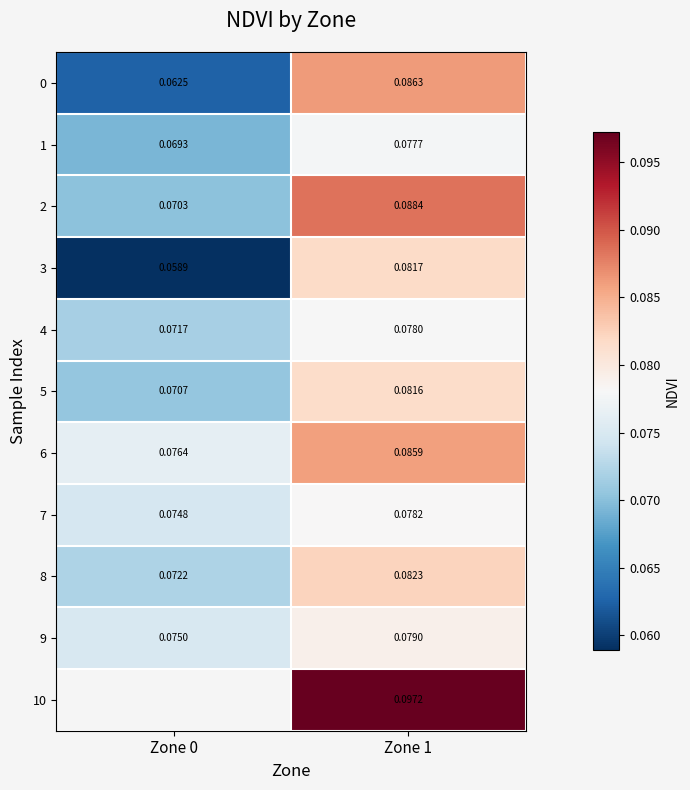

Is the value of 5 at Zone 1 greater than the value of 8 at Zone 1?

No